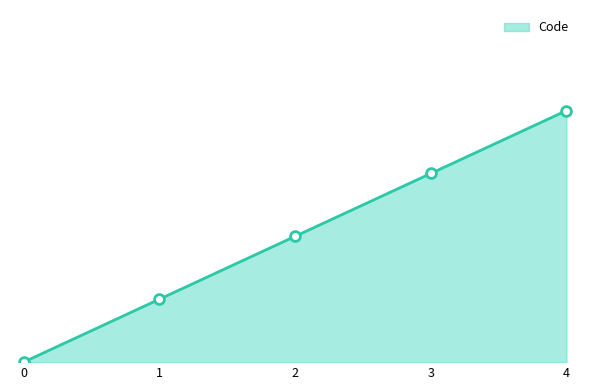

What is the change in value from 2 to 3?

+1